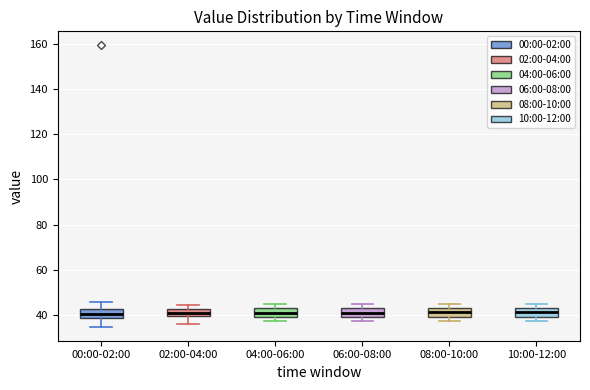

Reading left to right, read every box against the y-axis: the position of its median line, the range the box covers, and the ends of its whiskers. The values are not printed on the chart, so give them approximately, as read against the axis.

00:00-02:00: median 40, box 38 to 42, whiskers 34 to 46
02:00-04:00: median 40 (inside the box), box 40 to 42, whiskers 36 to 44
04:00-06:00: median 40 (inside the box), box 40 to 42, whiskers 38 to 44
06:00-08:00: median 40 (inside the box), box 40 to 42, whiskers 38 to 44
08:00-10:00: median 42 (inside the box), box 40 to 42, whiskers 38 to 44
10:00-12:00: median 42 (inside the box), box 40 to 42, whiskers 38 to 44